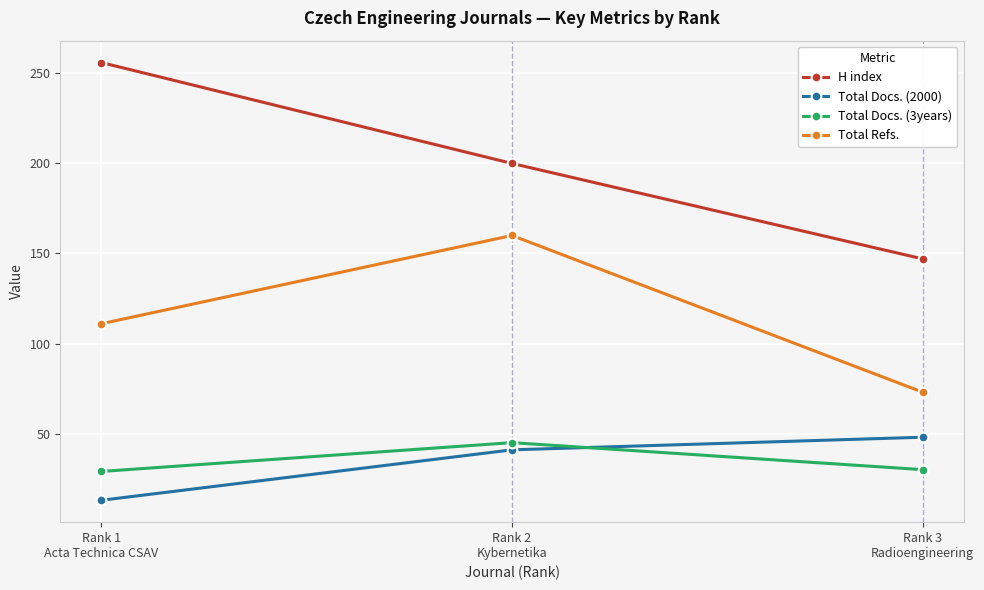

What is the difference between the maximum and minimum values in the H index series?

109